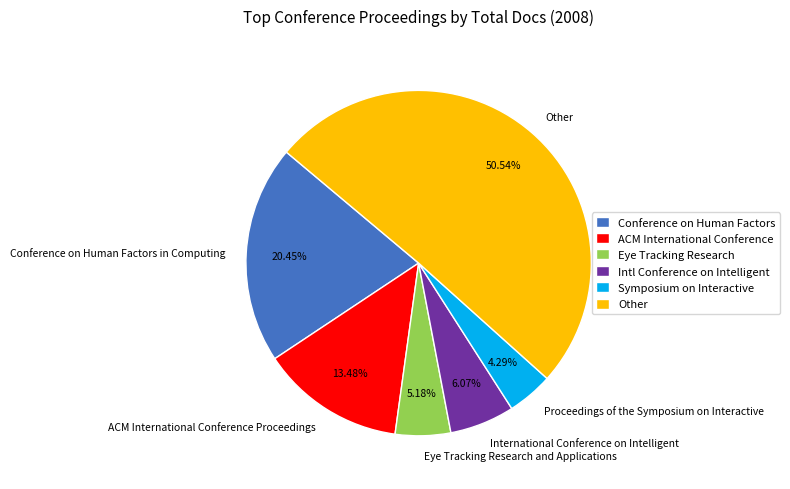

Which slice is the largest?

Other